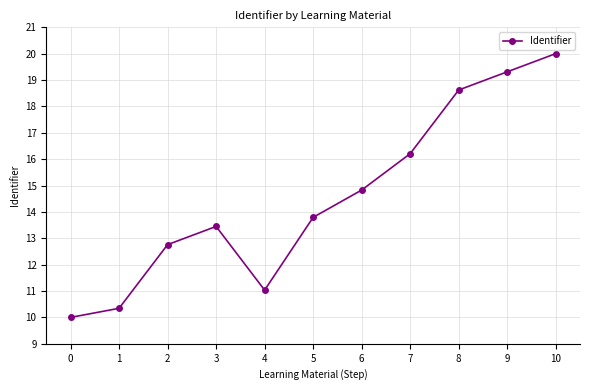

Reading right to left, transcribe all the data shown in this chart.

20.0	19.3	18.6	16.2	14.8	13.8	11.0	13.4	12.8	10.3	10.0